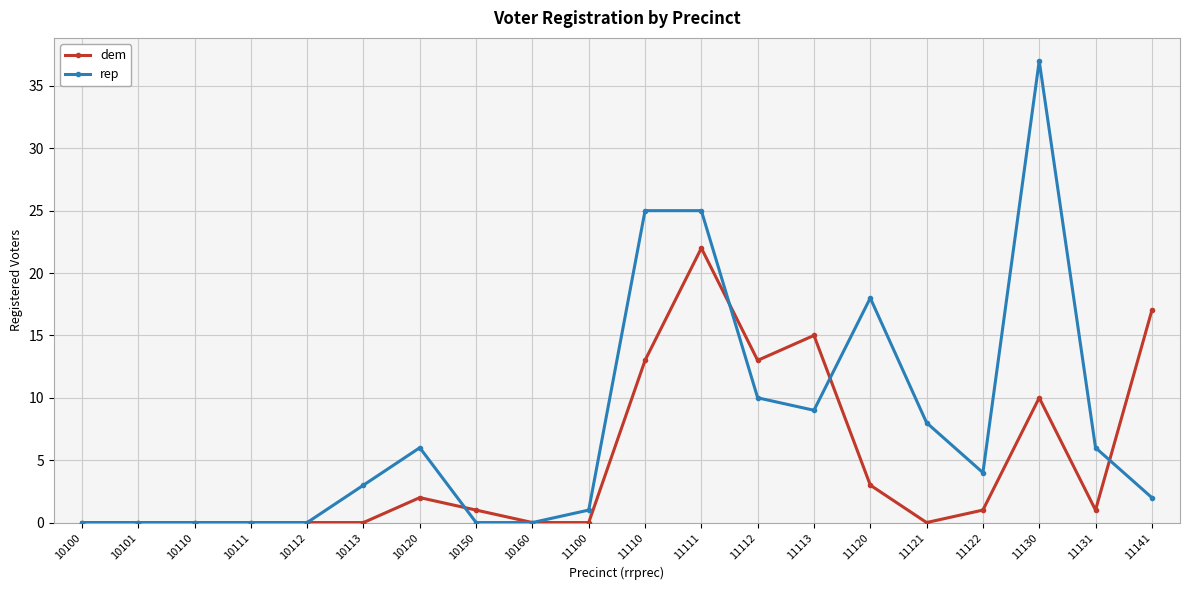

How many lines are shown in the chart?

2